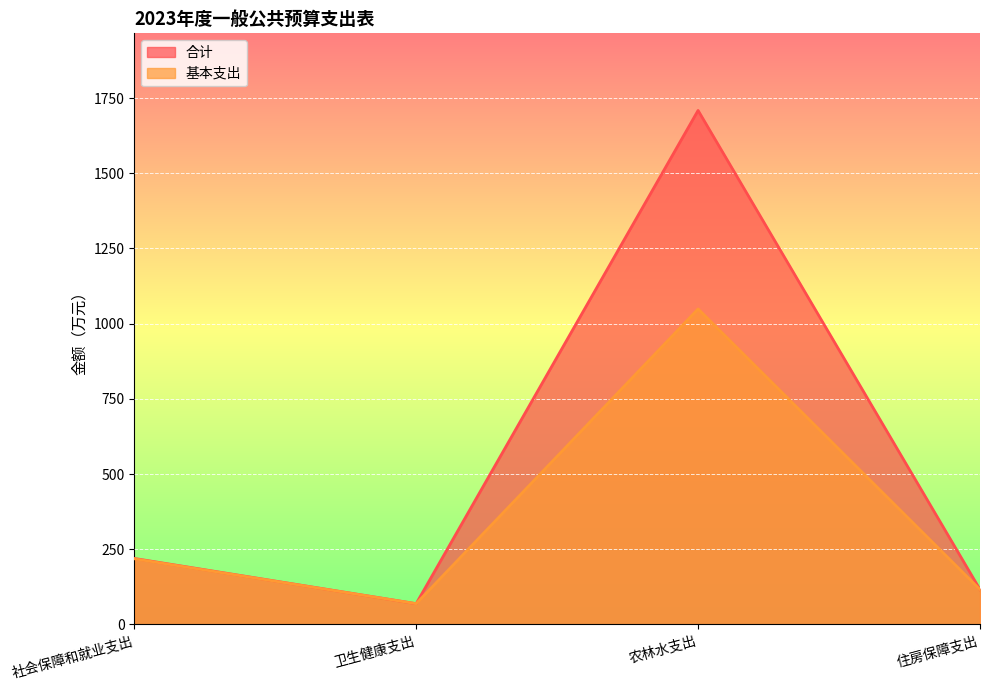

What is the sum of the 合计 values at 卫生健康支出 and 住房保障支出?

185.1